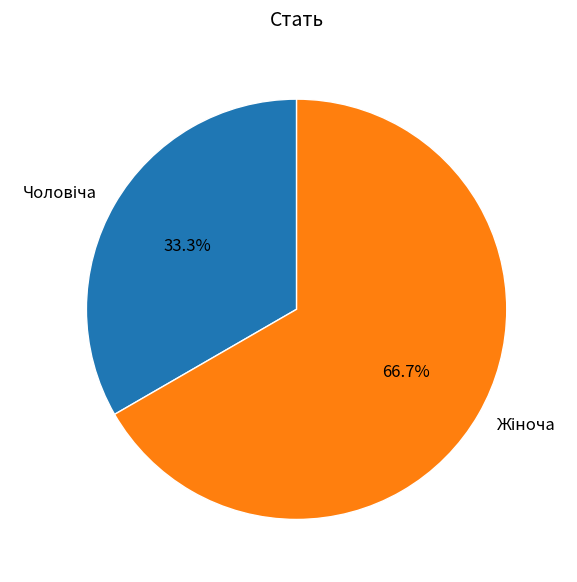

Is there any slice that represents more than half of the pie?

Yes